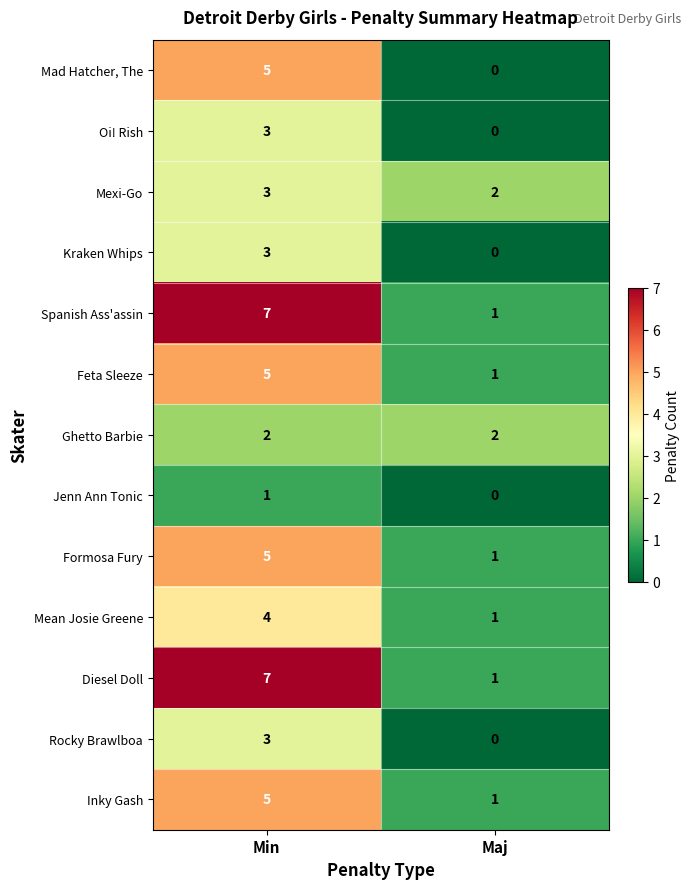

Is it true that Oi! Rish equals 1 at Min?

False